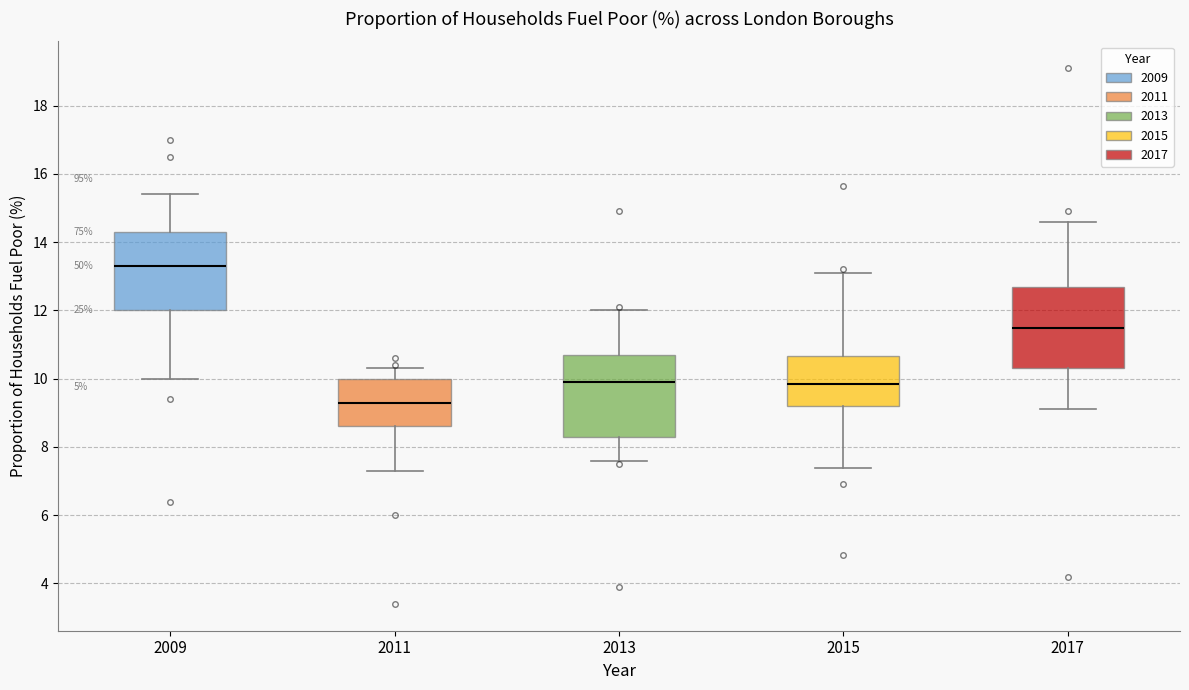

Where is the lower edge of the box at x = 2015 on the y-axis? The values are not printed on the chart, so give them approximately, as read against the axis.

9.2